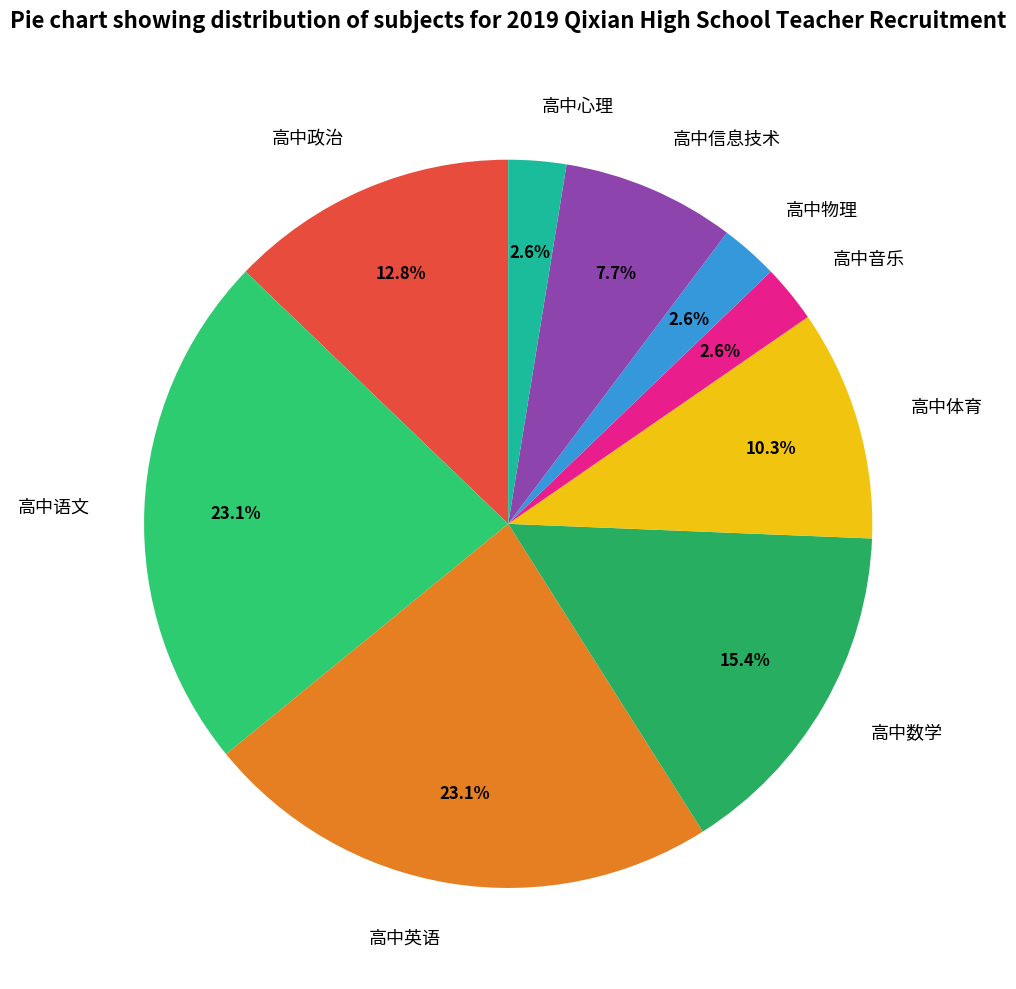

Does 高中英语 represent more than half of the total?

No